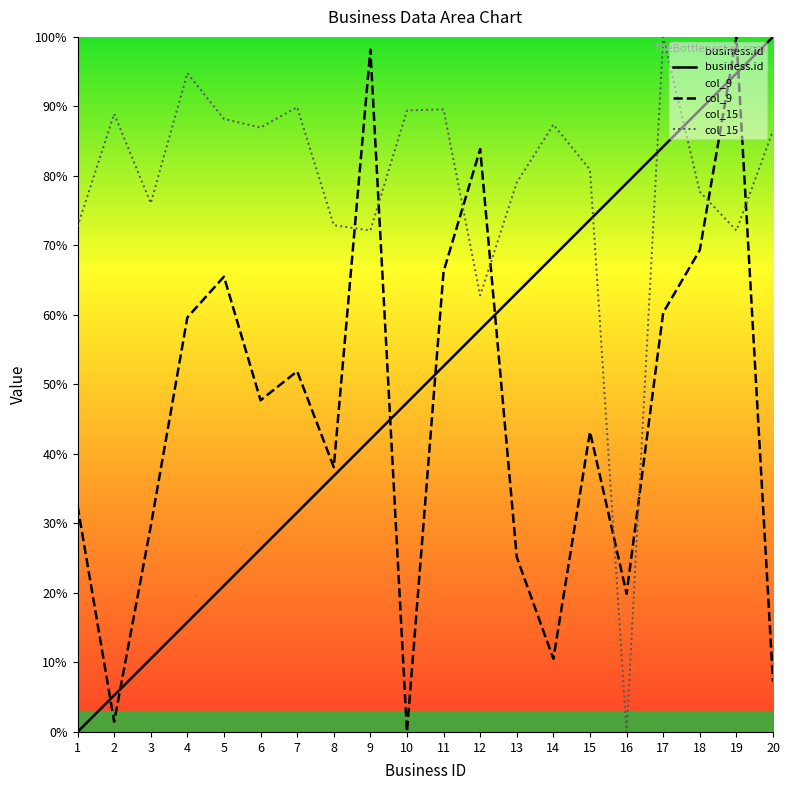

Reading left to right, what are all the values shown in this chart?

business.id: 1=0.0	2=5.3	3=10.5	4=15.8	5=21.1	6=26.3	7=31.6	8=36.8	9=42.1	10=47.4	11=52.6	12=57.9	13=63.2	14=68.4	15=73.7	16=78.9	17=84.2	18=89.5	19=94.7	20=100.0
col_9: 1=32.5	2=1.5	3=29.6	4=59.6	5=65.5	6=47.7	7=51.9	8=38.1	9=98.2	10=0.0	11=66.2	12=83.9	13=25.1	14=10.5	15=43.2	16=19.9	17=60.3	18=69.3	19=100.0	20=7.2
col_15: 1=72.7	2=88.9	3=76.1	4=94.8	5=88.2	6=87.0	7=89.9	8=72.9	9=72.1	10=89.4	11=89.6	12=62.8	13=79.0	14=87.4	15=80.9	16=0.0	17=100.0	18=77.7	19=72.1	20=86.5